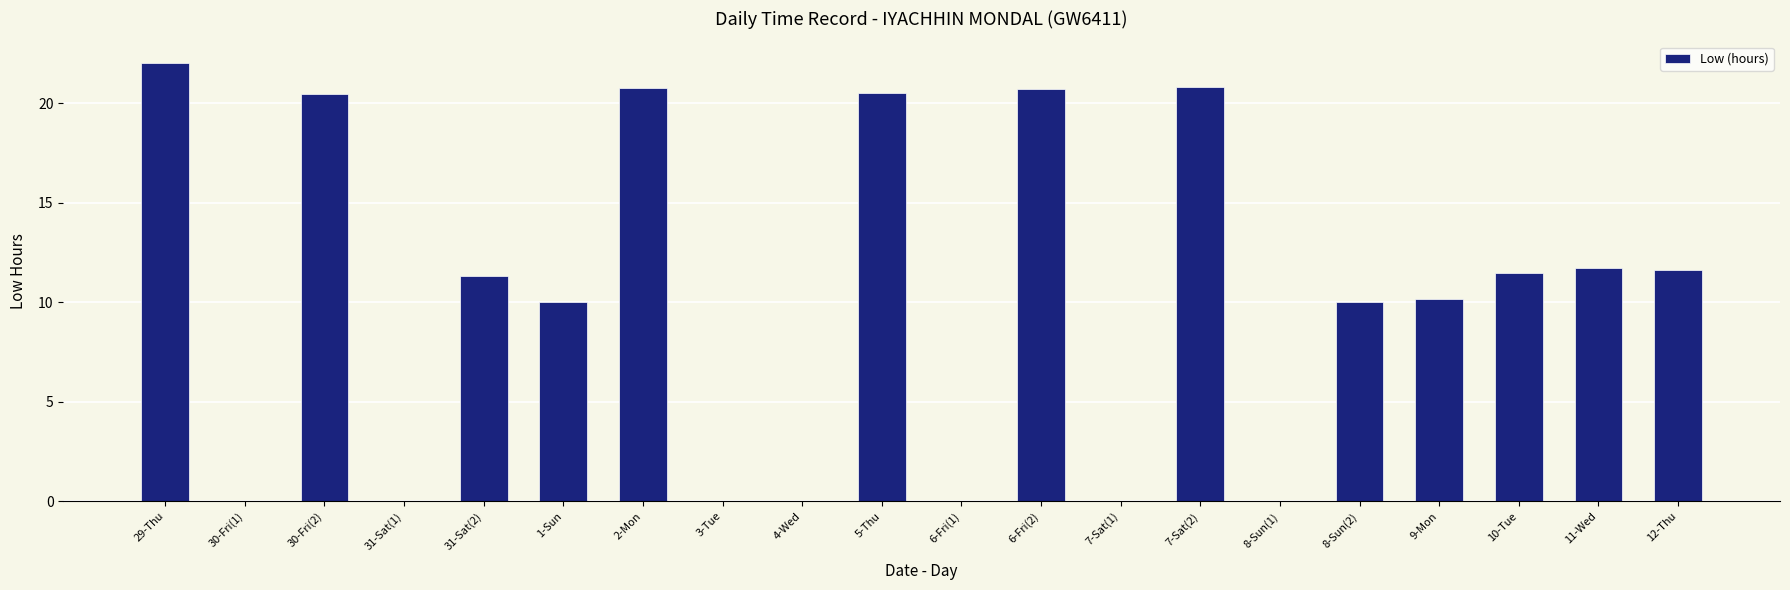

What is the average value?

10.1